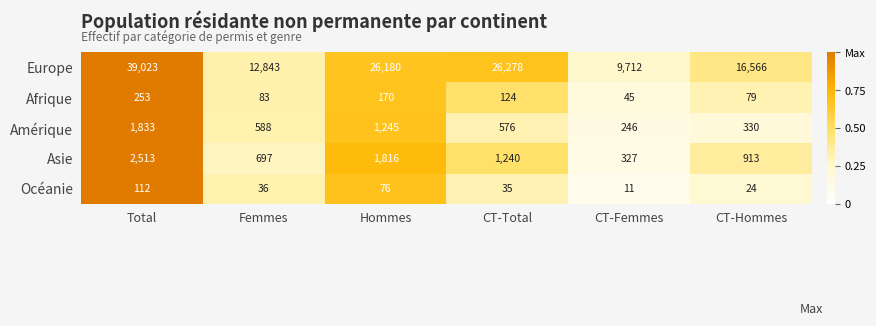

Which series has the largest total across all categories?

Europe